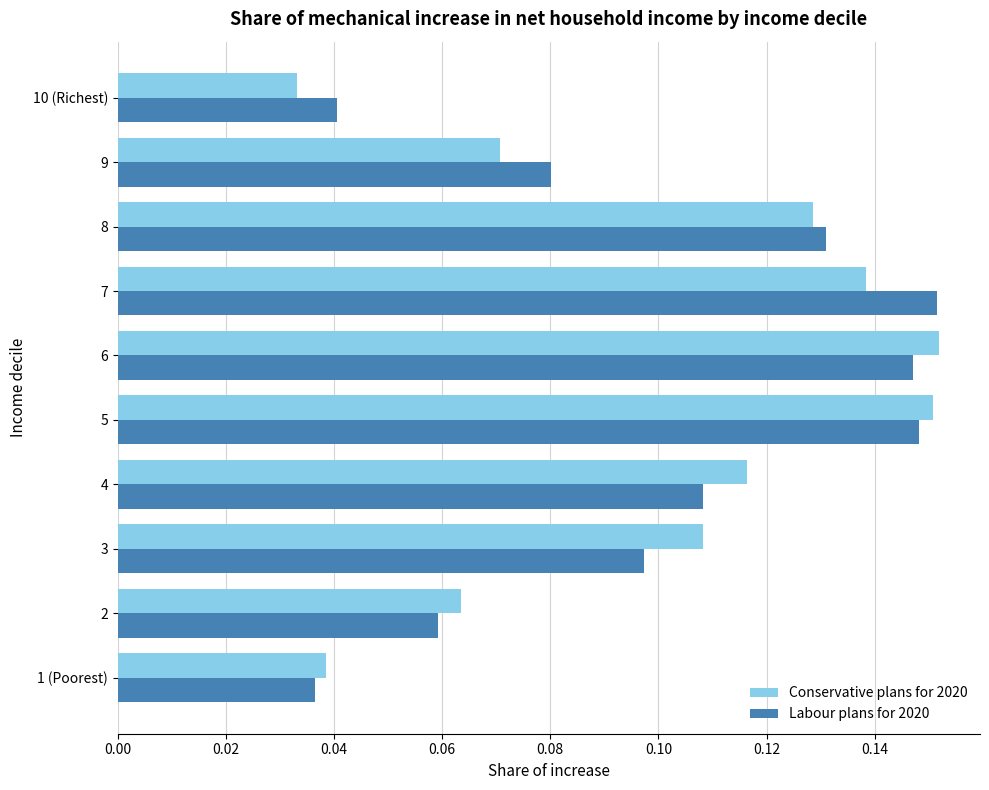

At how many categories does at least one series exceed 0?

10